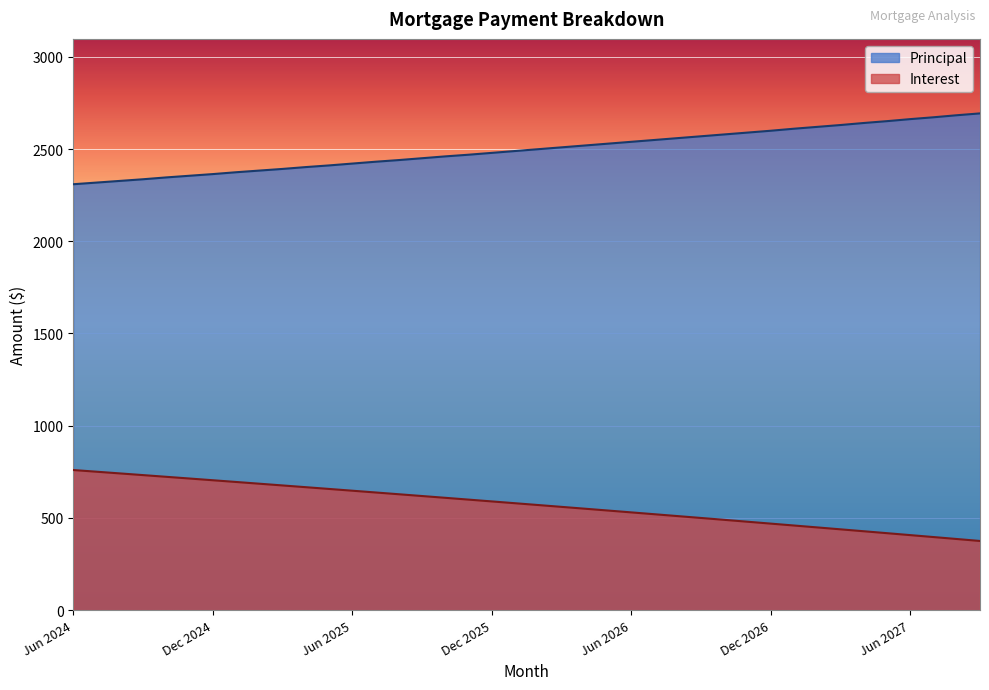

Which series has the widest spread of values?

Interest